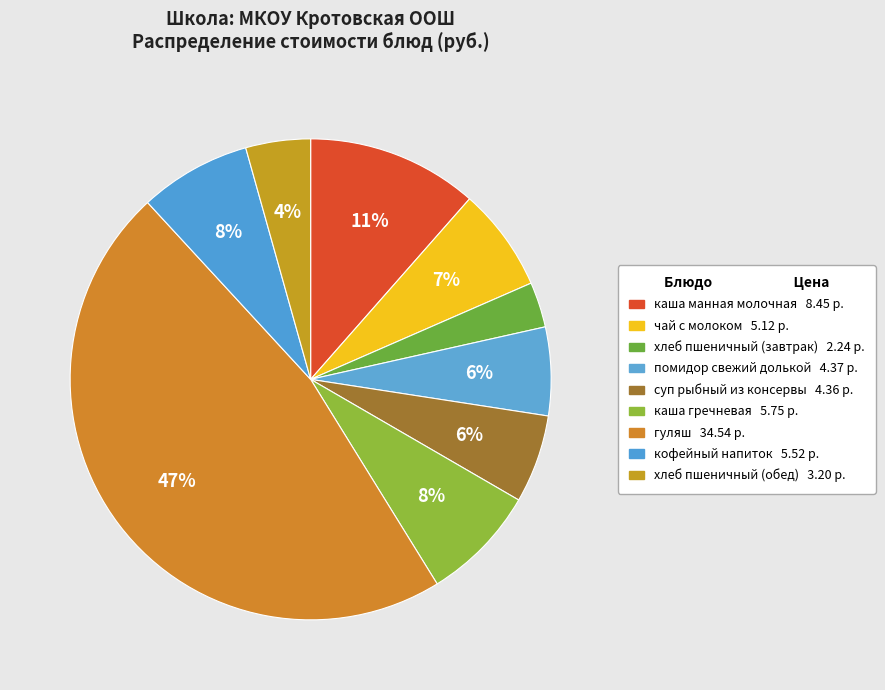

Is the sum of чай с молоком and кофейный напиток greater than half?

No